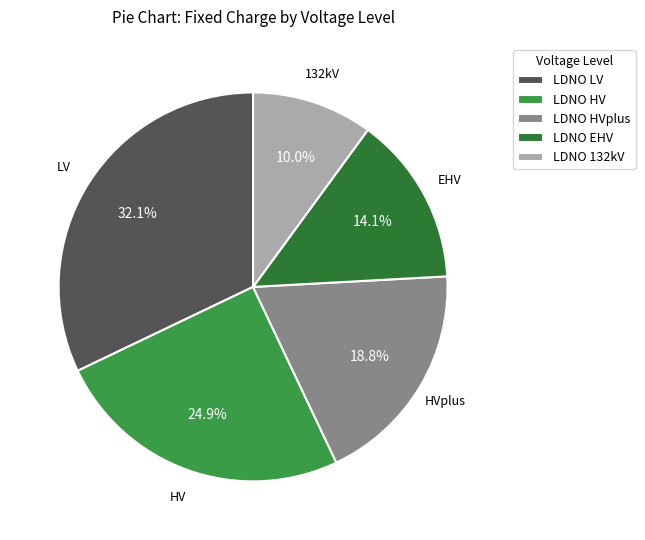

Does any single category account for the majority?

No